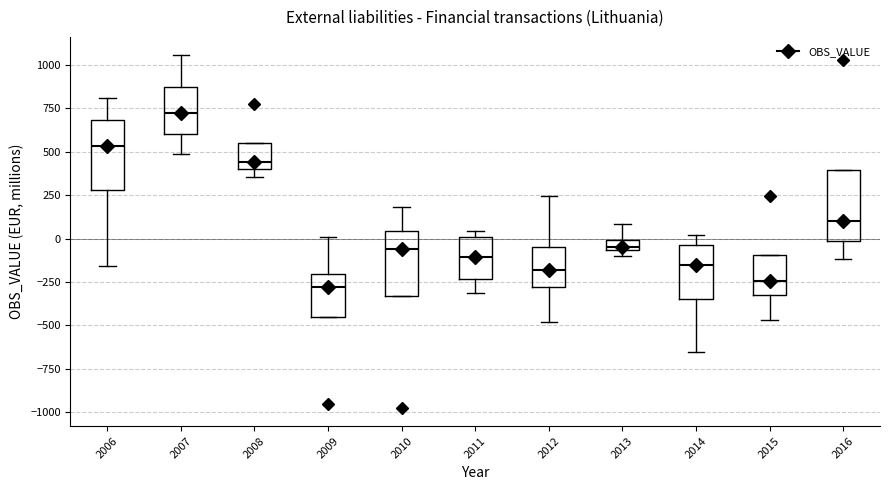

Where is the lower edge of the box at x = 2015 on the y-axis? The values are not printed on the chart, so give them approximately, as read against the axis.

-300